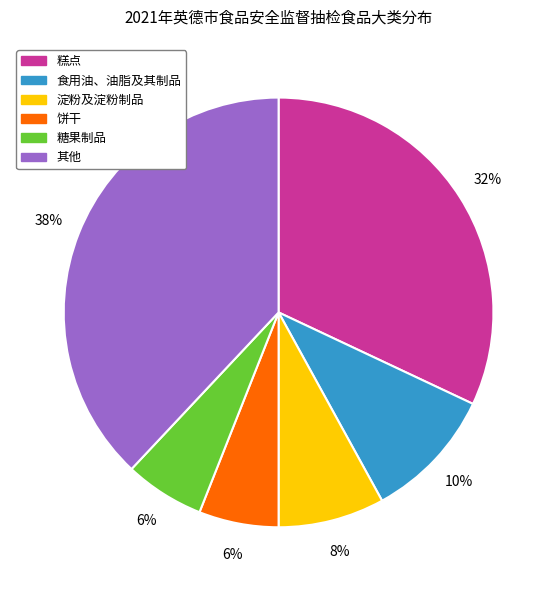

Does any single category account for the majority?

No